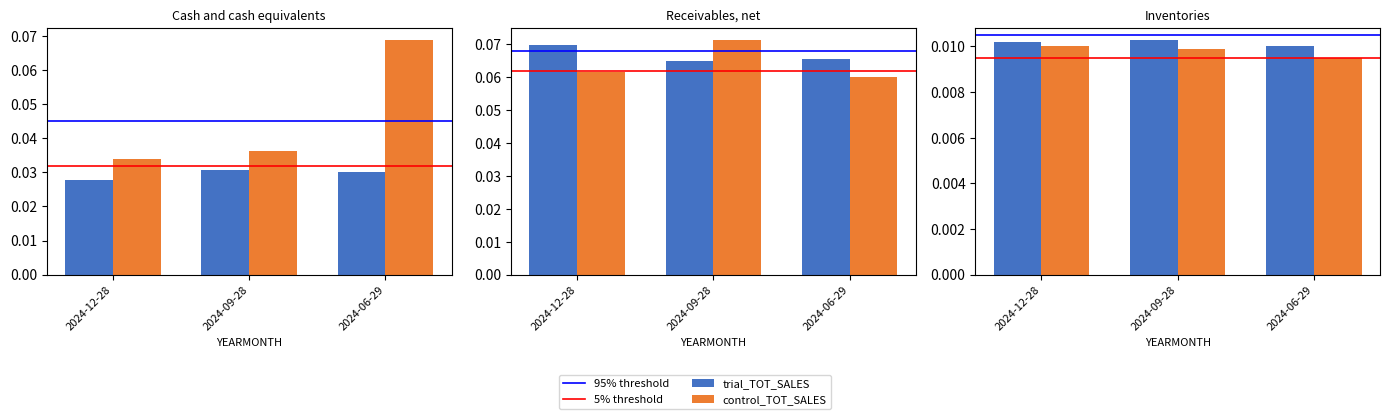

What is the total value across all series at 2024-06-29?

0.1